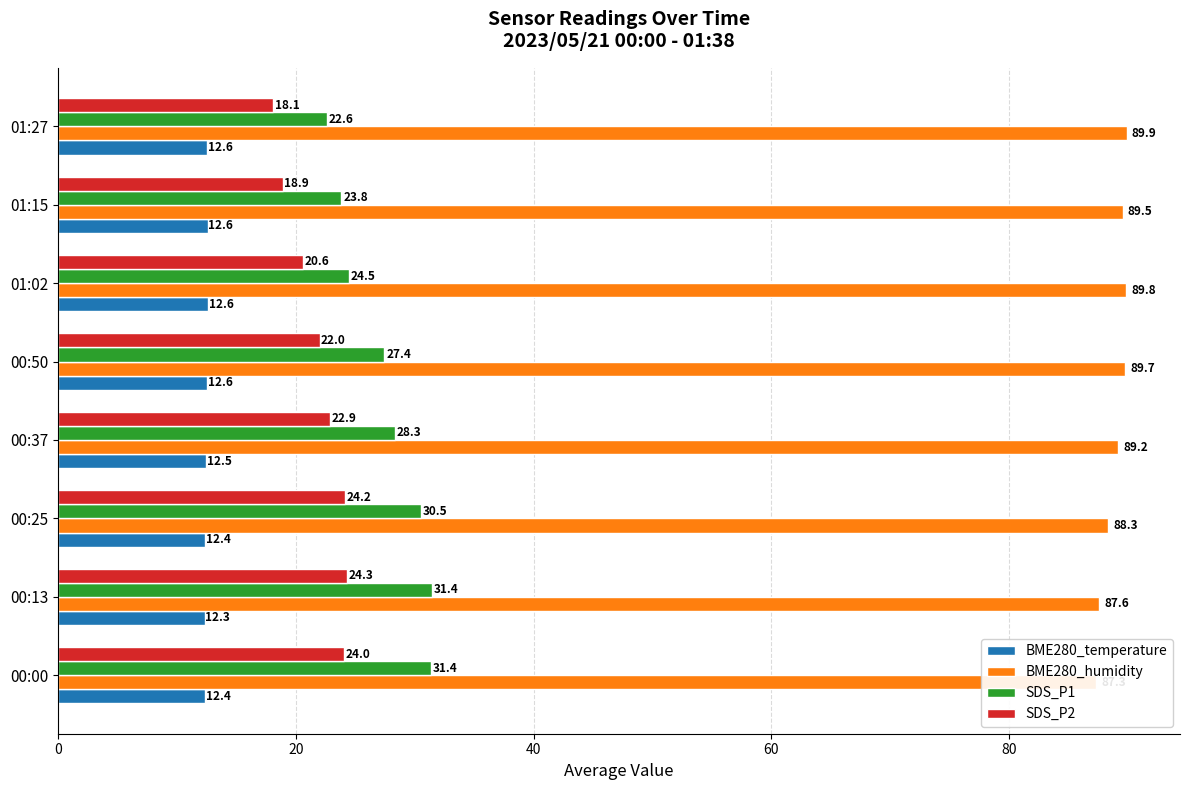

At 00:00, list the series in order from smallest to largest.

BME280_temperature, SDS_P2, SDS_P1, BME280_humidity